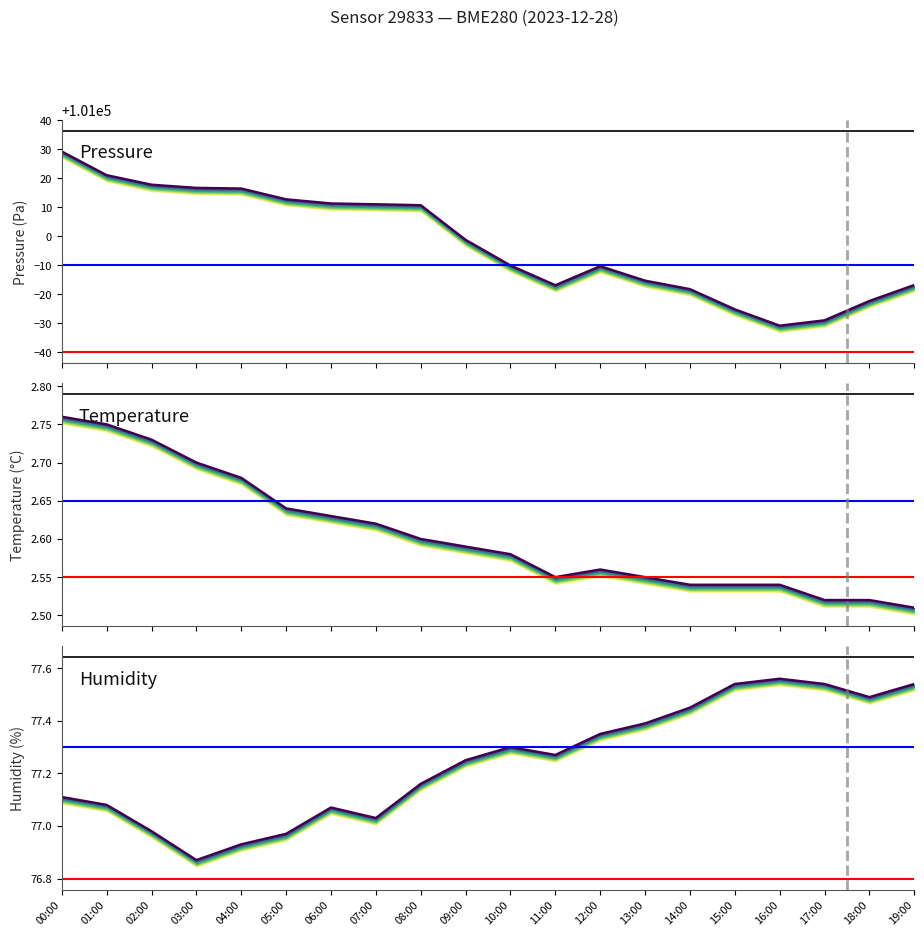

What is the smallest value displayed?

2.5